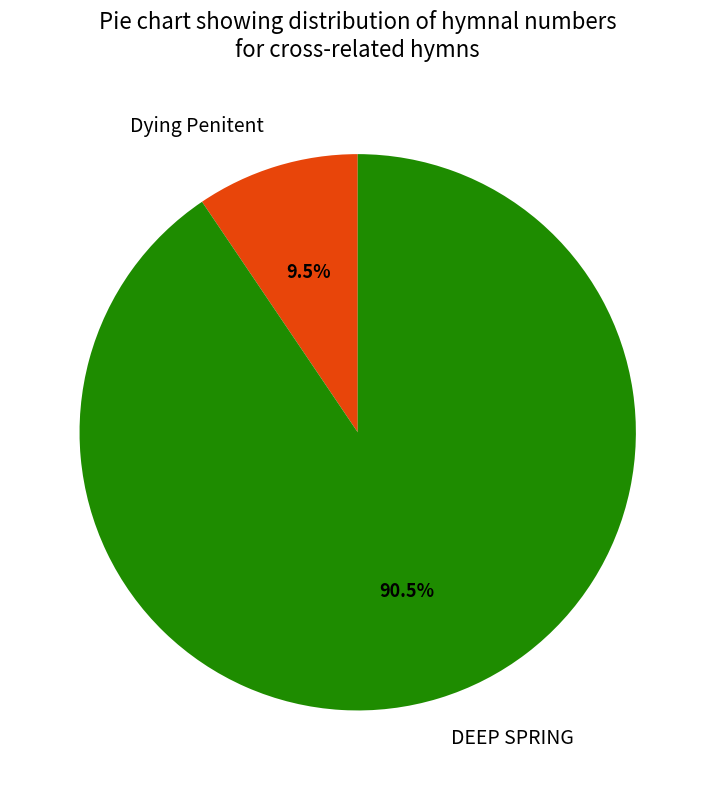

What is the largest slice in the pie chart?

DEEP SPRING